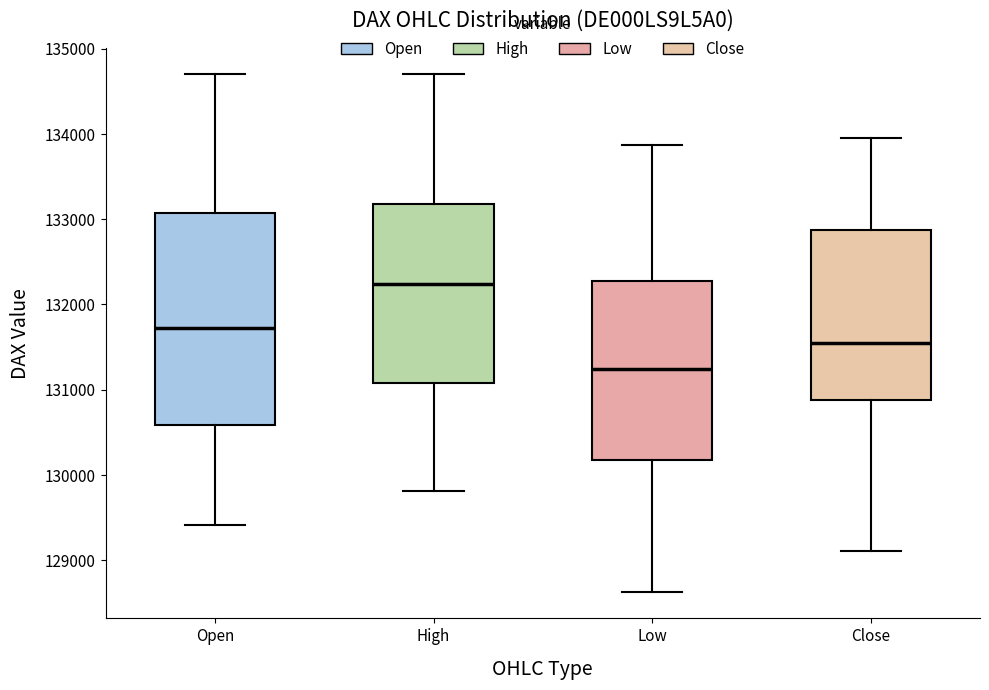

Which box has the highest median line?

High